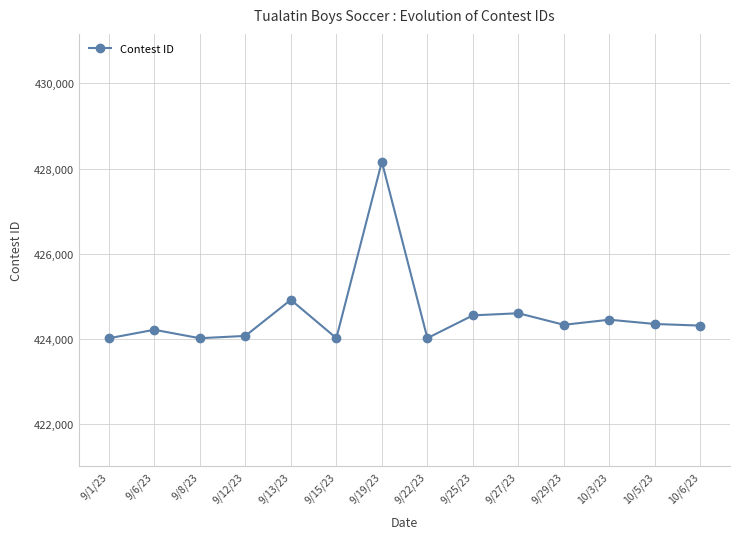

The chart shows a value of 755905 at 10/6/23. True or false?

False